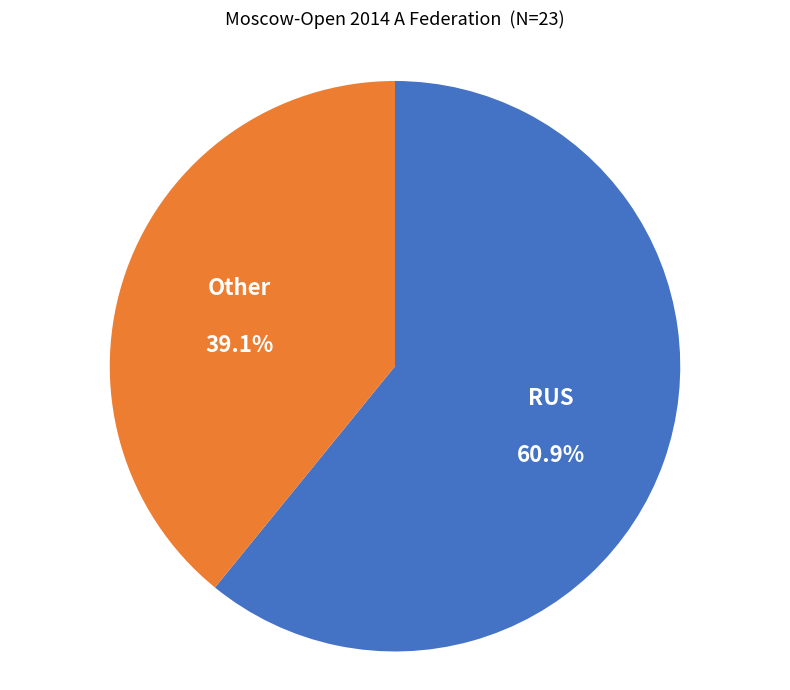

How many slices are in this pie chart?

2